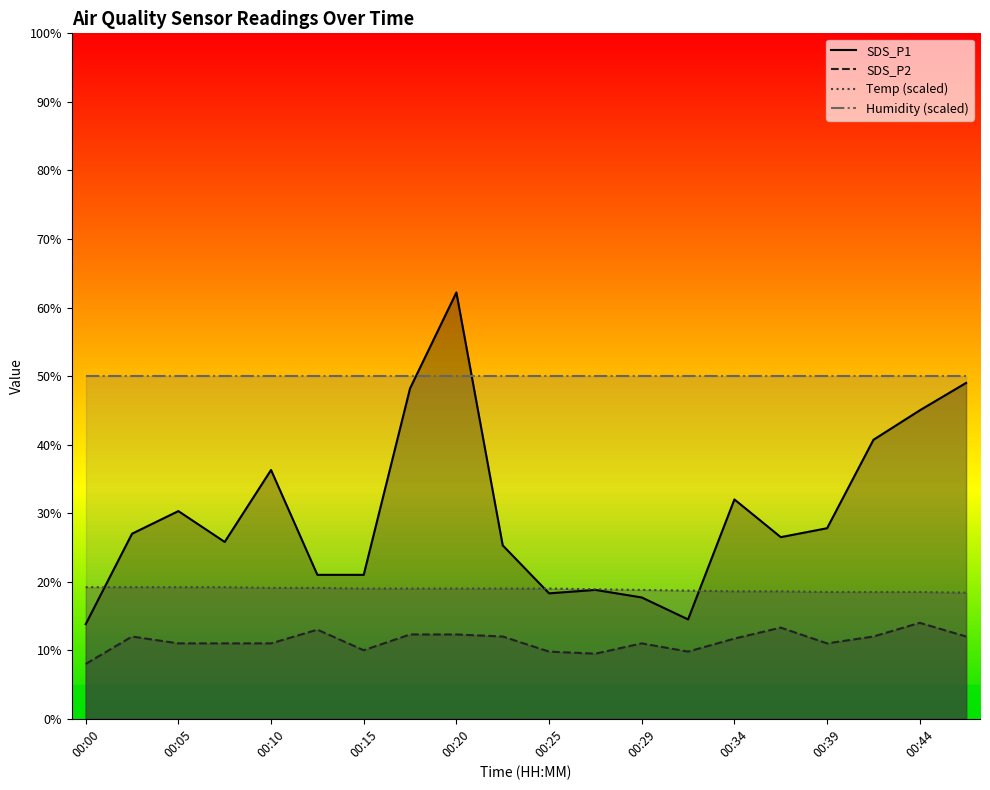

True or false: SDS_P2 and SDS_P1 cross at least once.

False